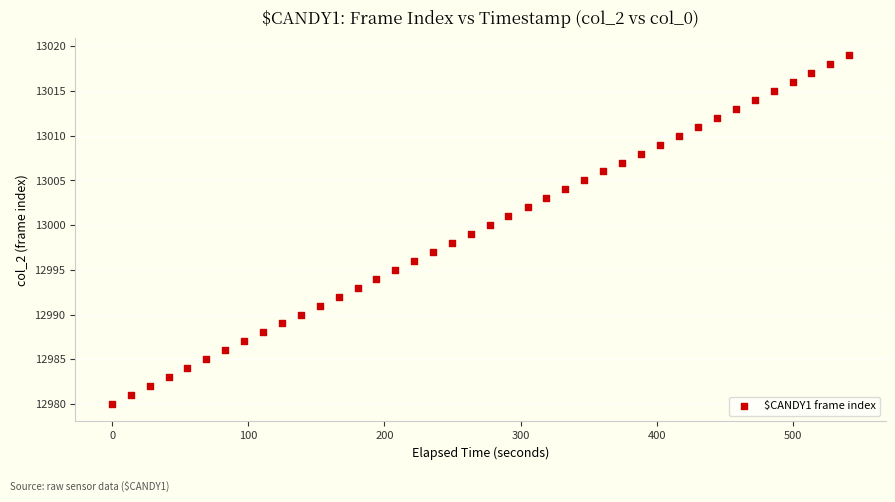

What is the range of Y values (max minus min)?

39